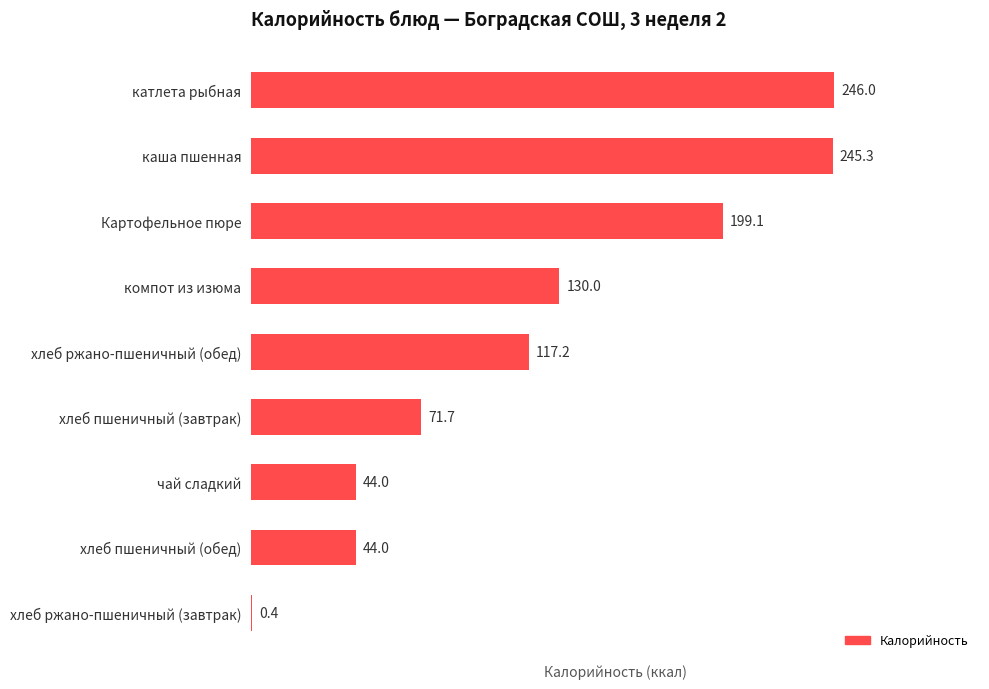

Are the bars horizontal?

Yes